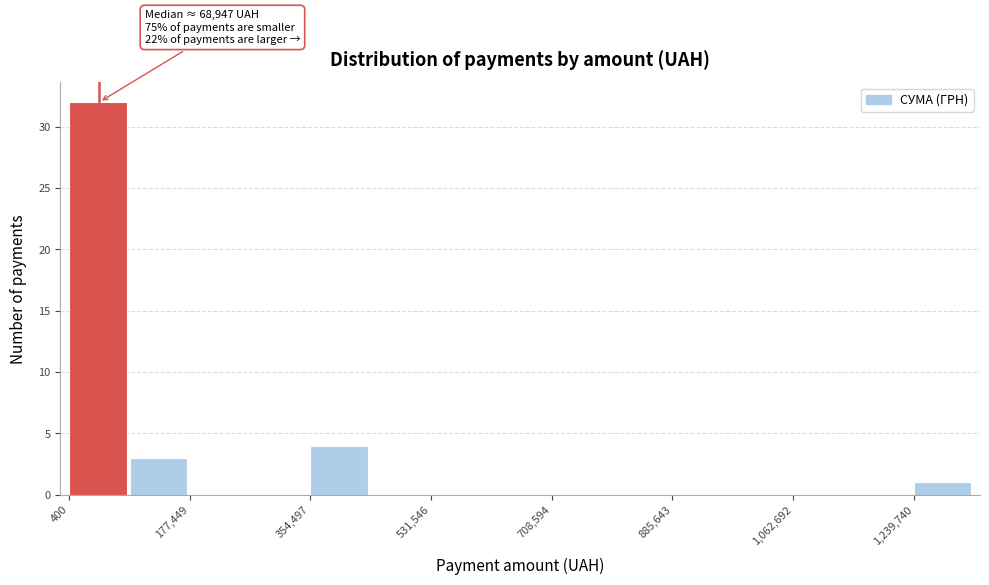

Over which range of the x-axis is the bar tallest?

0 to 80000